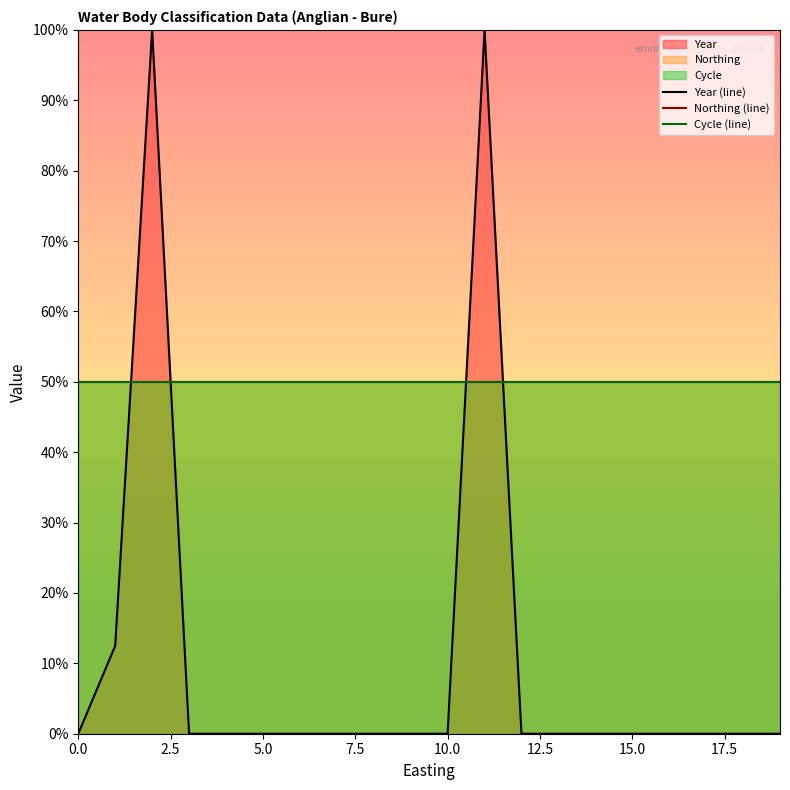

What position from the left is 17.5?

8